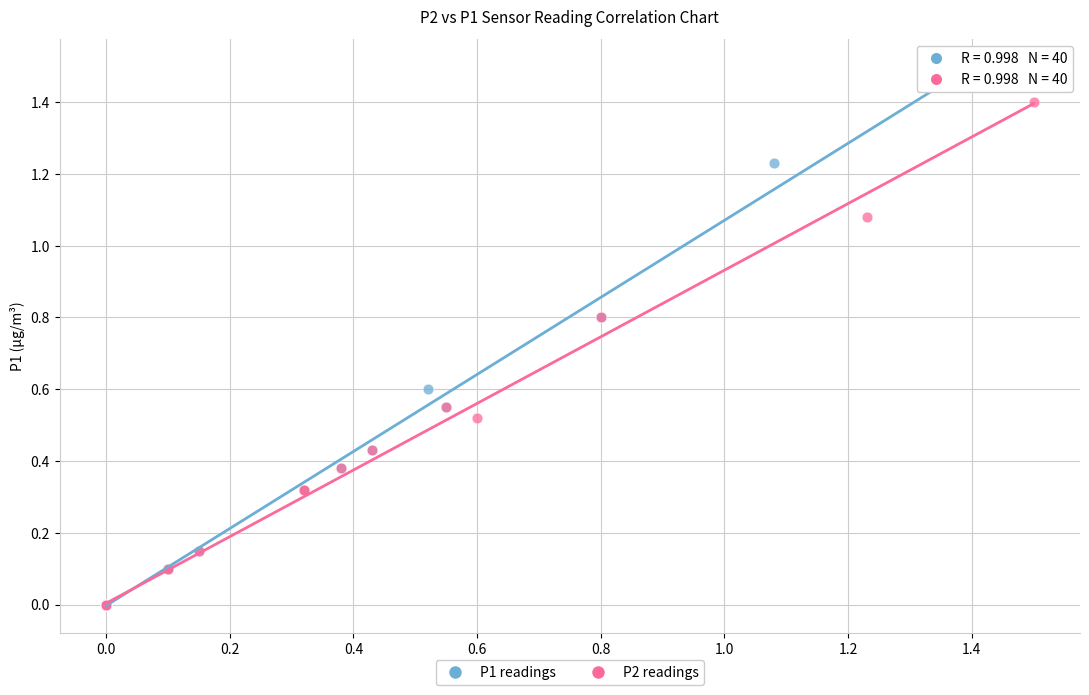

Which series has the largest Y range (max minus min)?

P1 readings